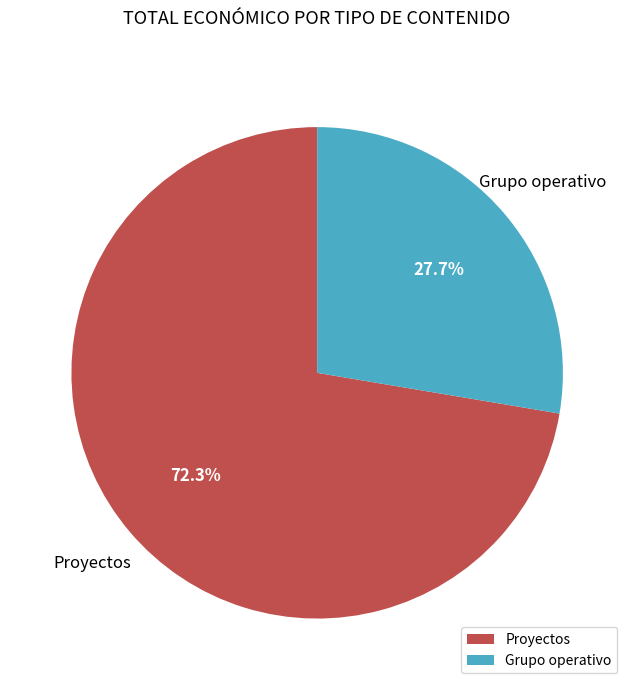

How much of the chart is everything except Grupo operativo?

72.3%